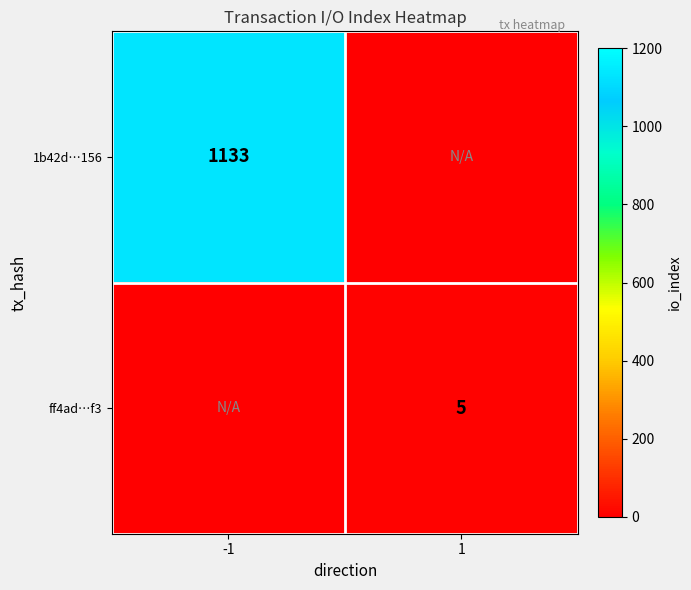

True or false: ff4ad…f3 has a value of 5 at 1.

True